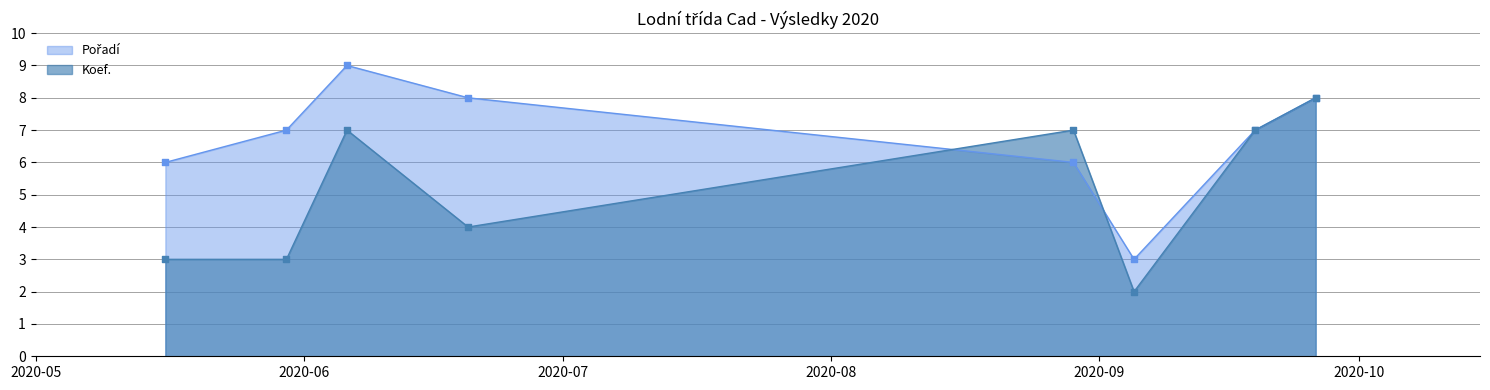

Which series contains the highest Y value?

Pořadí